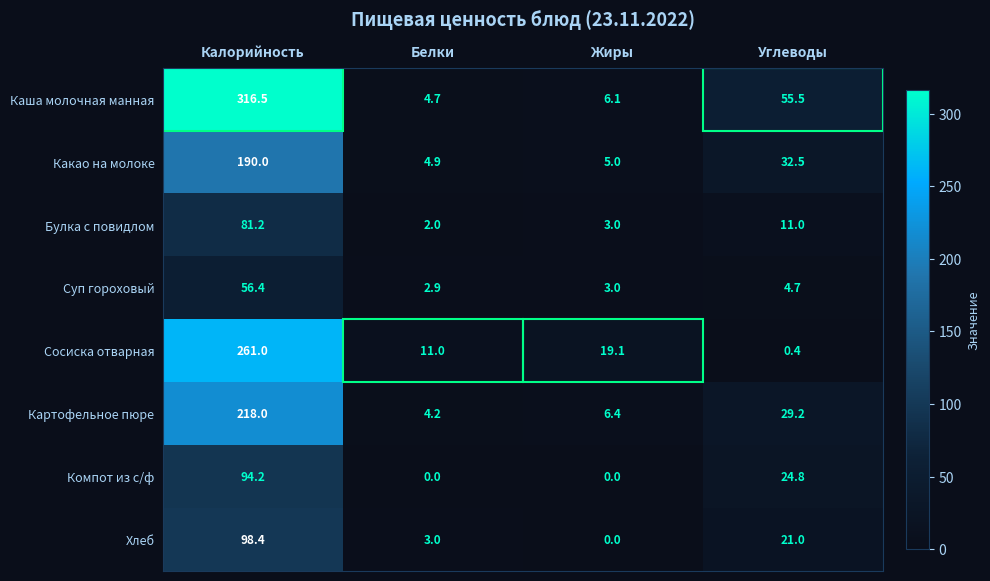

What is the total value across all series at Жиры?

42.6